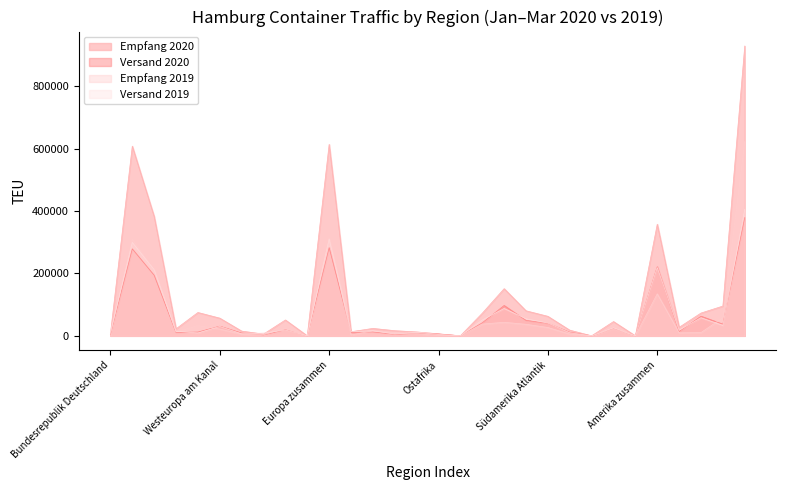

How many distinct data groups are displayed?

4